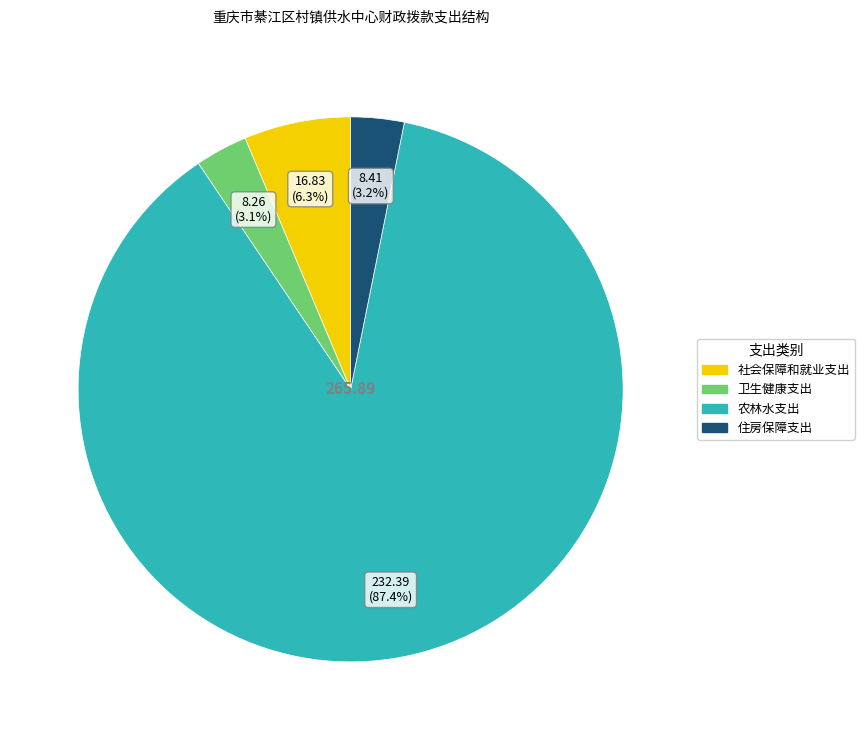

True or false: 社会保障和就业支出 accounts for 6% of the total.

True